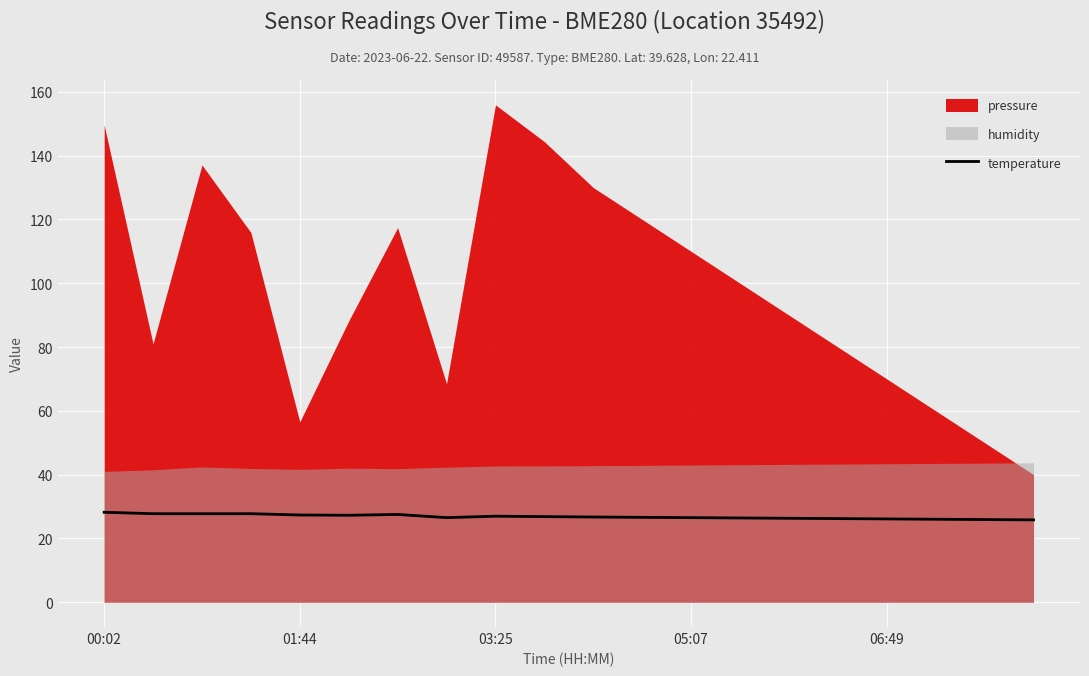

Is it true that temperature equals 42.9 at 01:44?

False